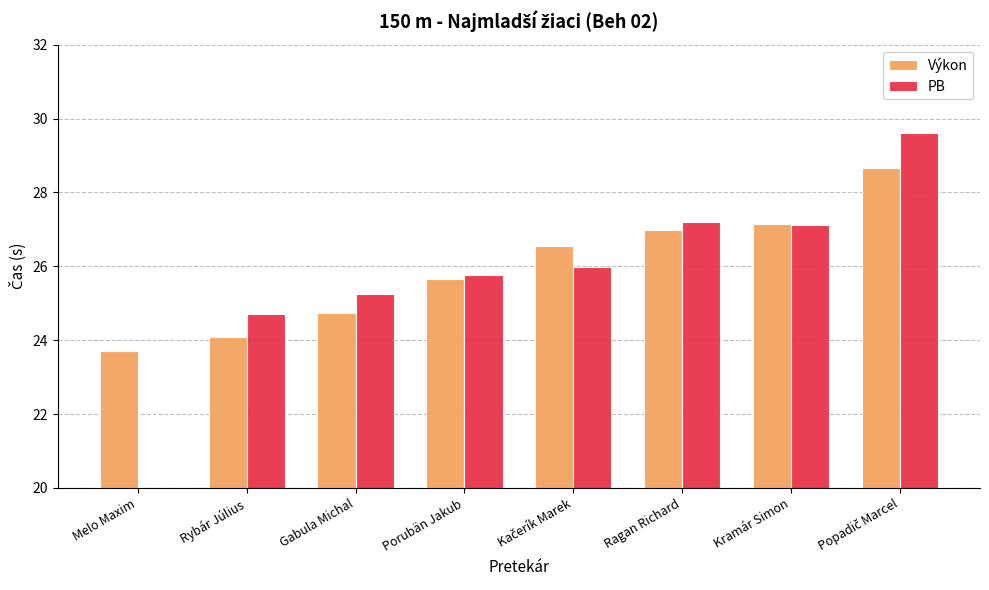

List the series in order of their peak value, highest first.

PB, Výkon